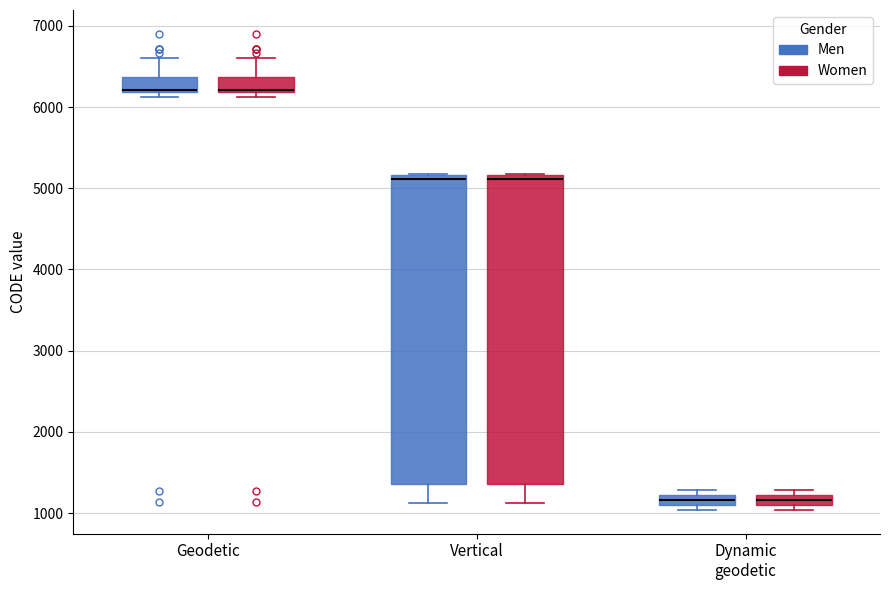

Where is the lower edge of the box for Dynamic geodetic (Men) on the y-axis? The values are not printed on the chart, so give them approximately, as read against the axis.

1100